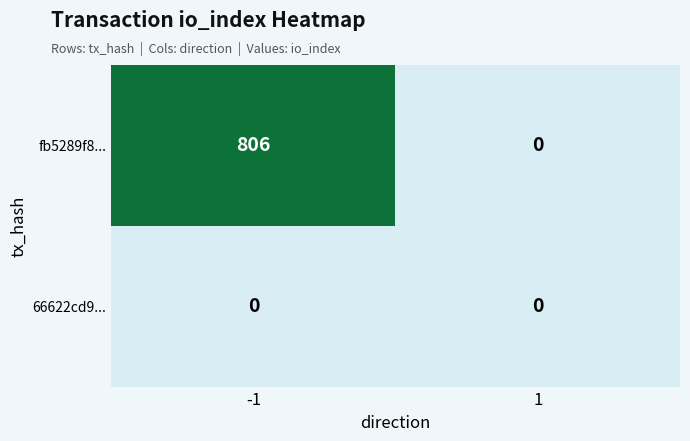

Reading left to right, transcribe all the data shown in this chart.

fb5289f8...: -1=806	1=0
66622cd9...: -1=0	1=0